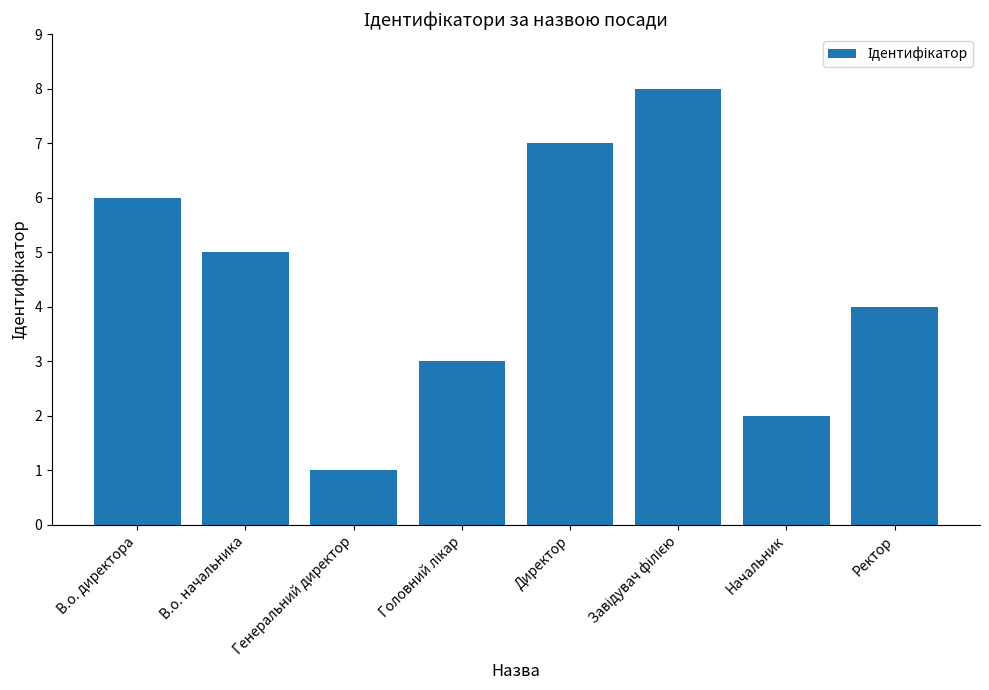

What is the difference between the maximum and minimum values?

7